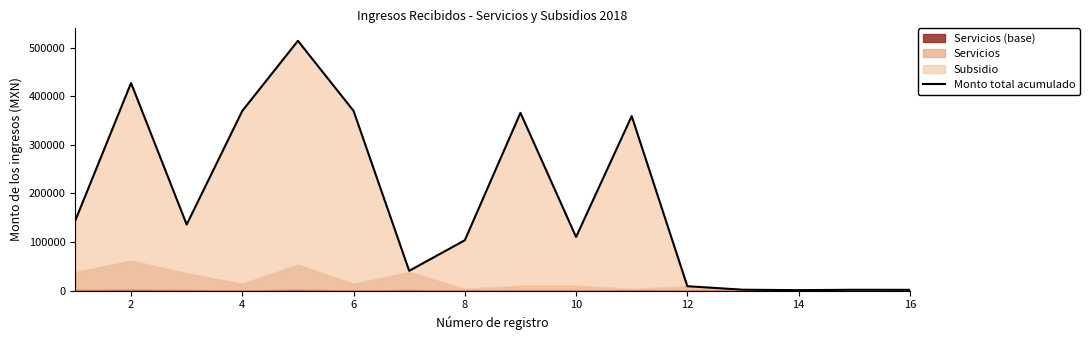

The value at 12 is 14095.7. True or false?

False